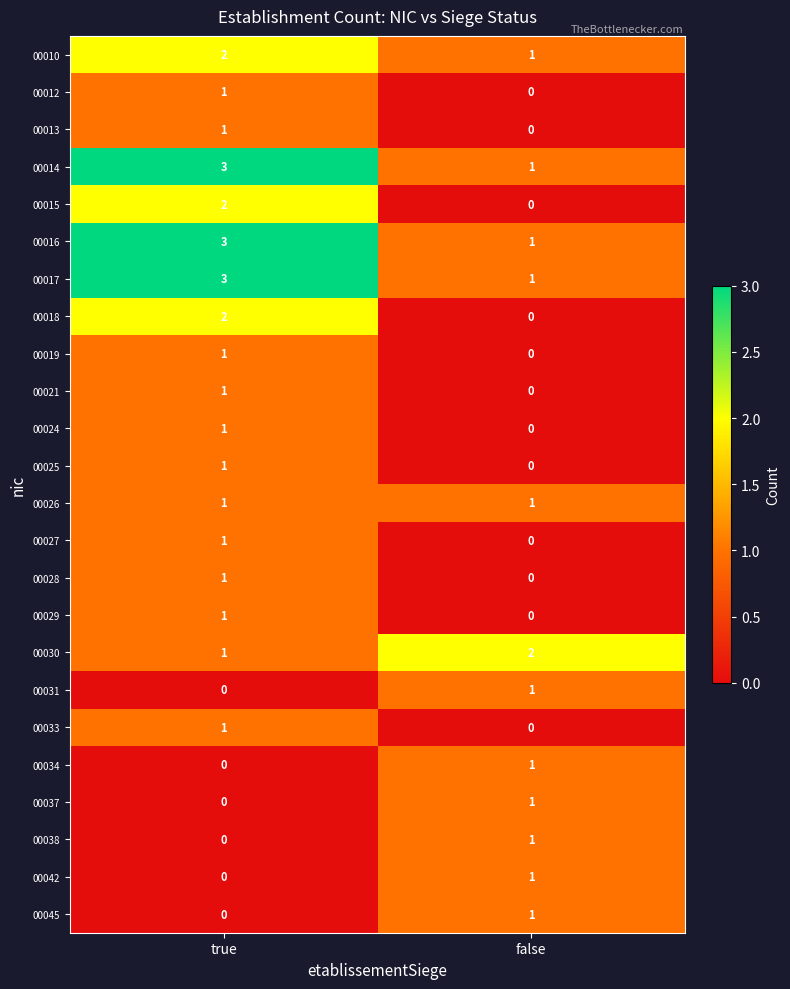

What is the total value across all series at true?

27